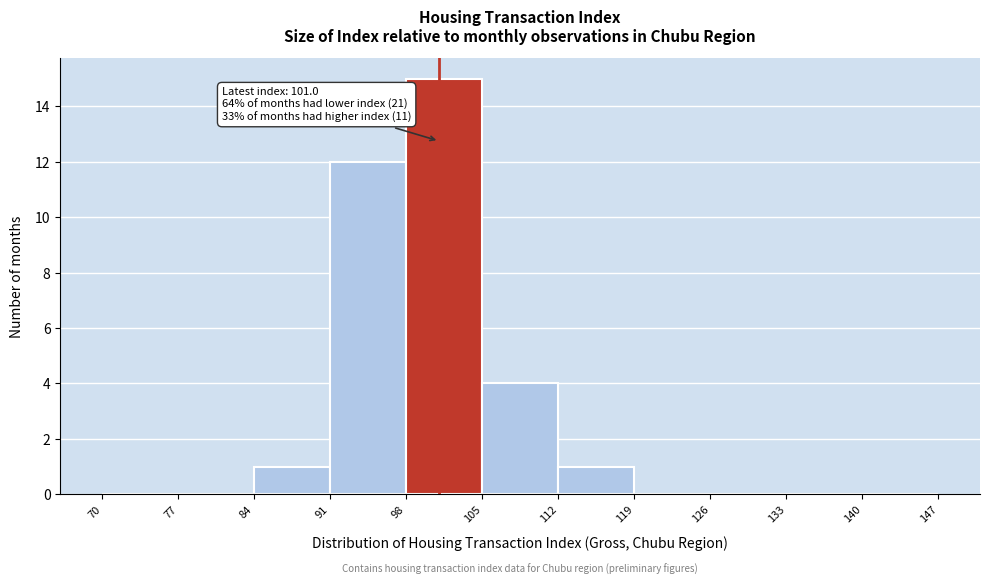

Over which range of the x-axis is the bar tallest?

98 to 105